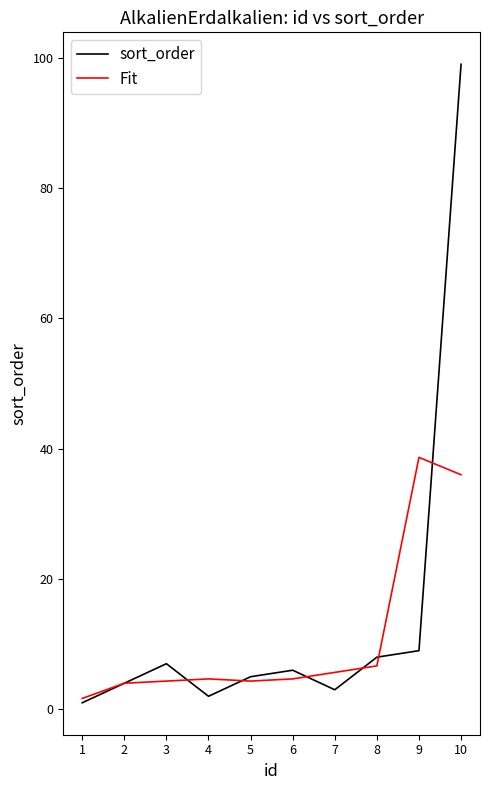

Read the Fit value at 1.

1.7